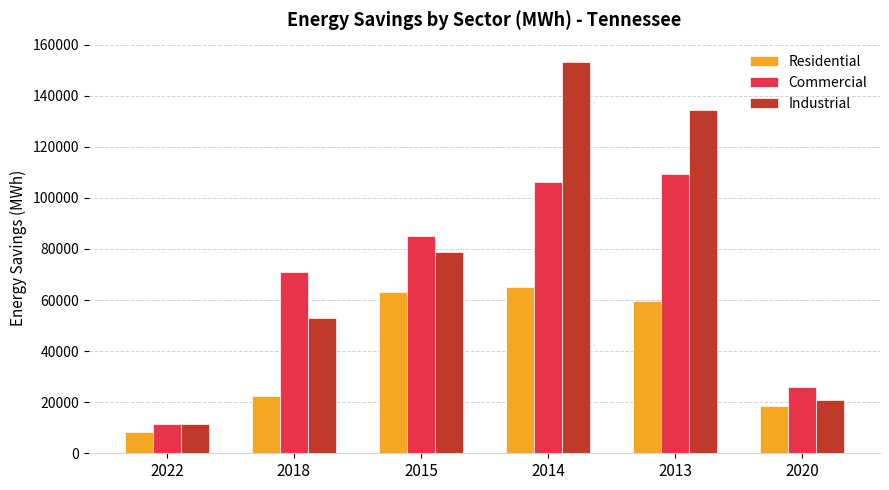

What is the label of the 2nd bar from the left?

2018